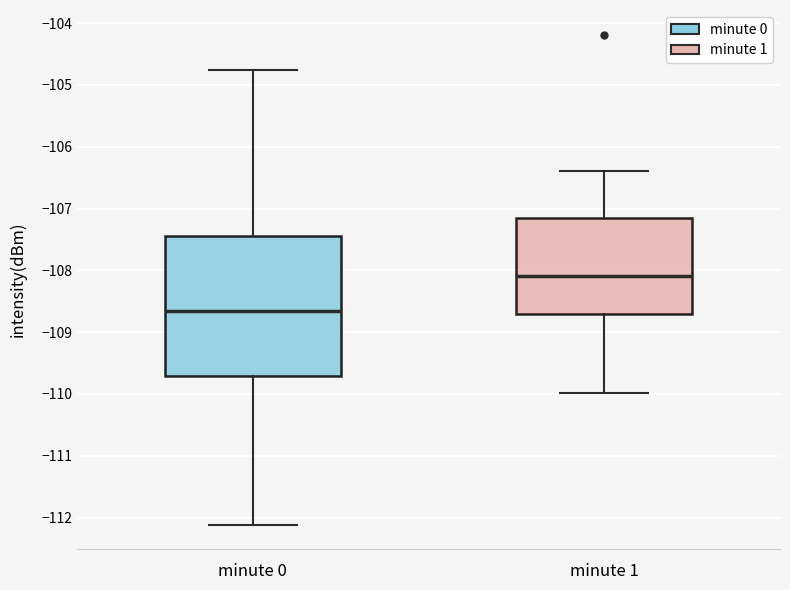

Where does the lower whisker of the box for minute 0 end on the y-axis? The values are not printed on the chart, so give them approximately, as read against the axis.

-112.1